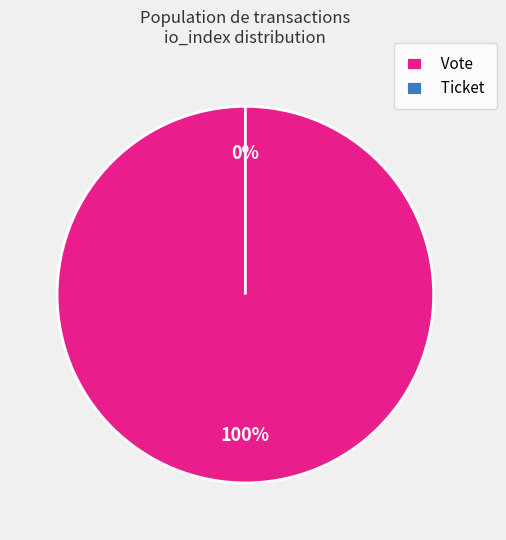

Is it true that Vote is 100% of the pie?

True